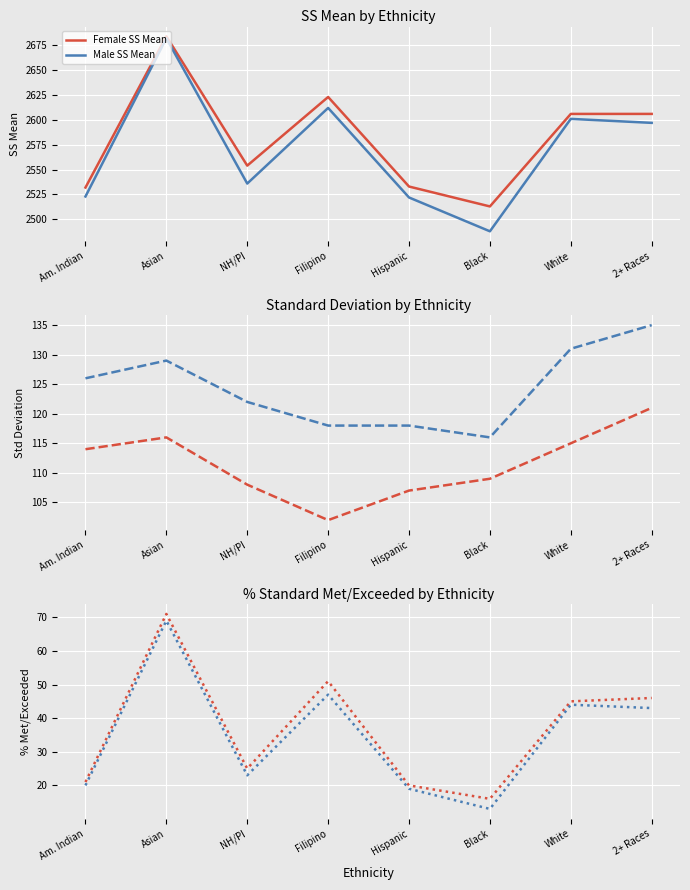

What is the total value across all series at Am. Indian?

5336